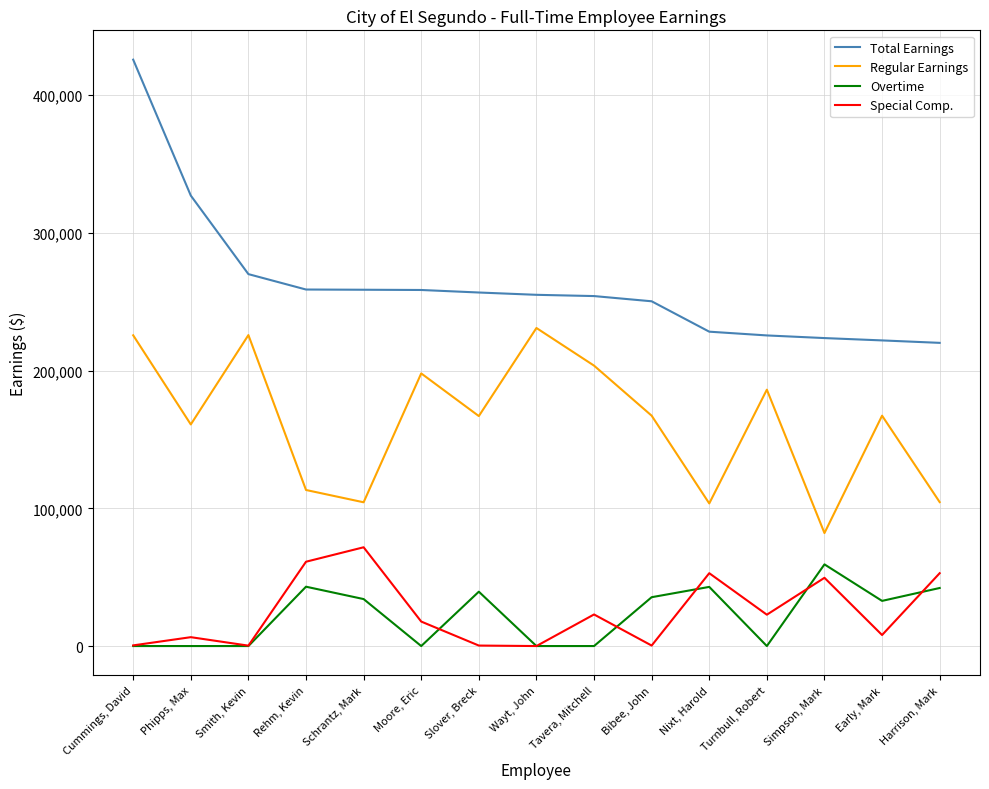

Does the chart have visible grid lines?

Yes